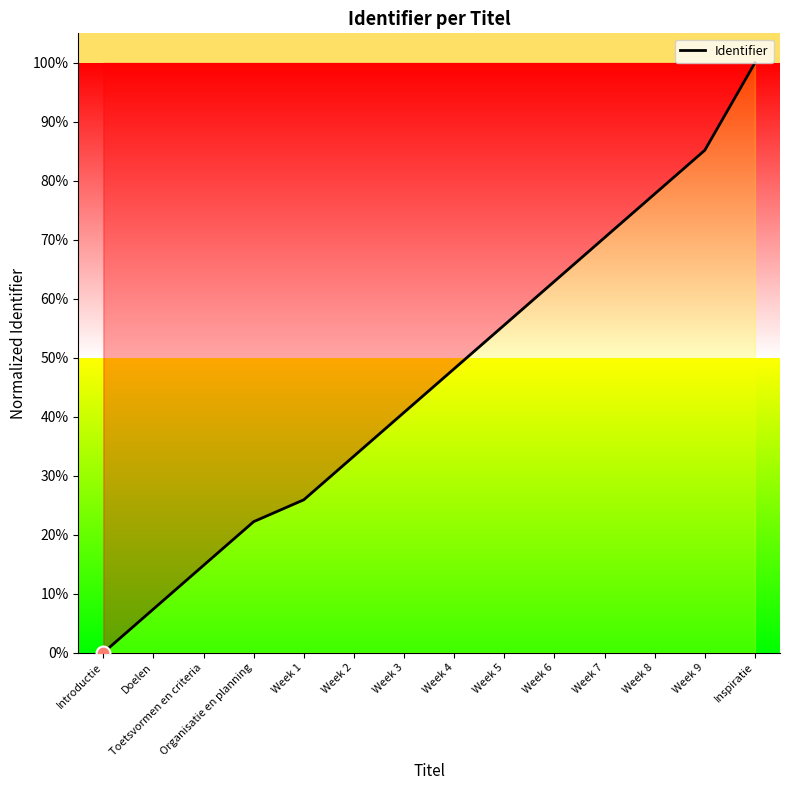

Between Introductie and Week 4, which is larger?

Week 4